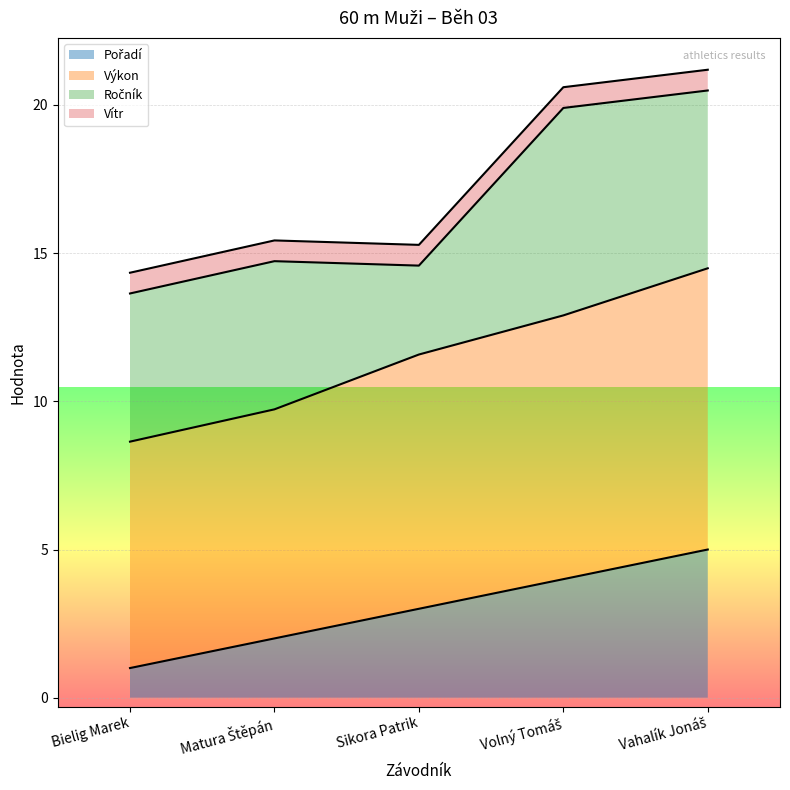

True or false: Výkon and Pořadí intersect in this chart.

False